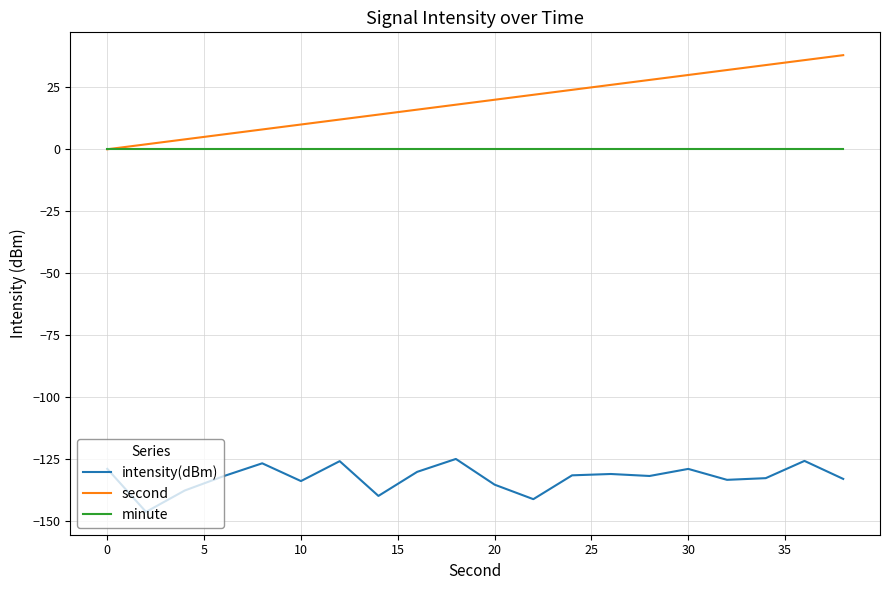

True or false: intensity(dBm) and second intersect in this chart.

False